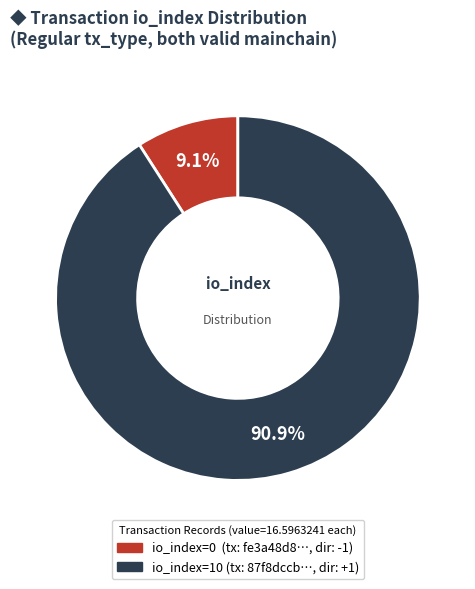

Which has a higher value, io_index=10 or io_index=0?

io_index=10